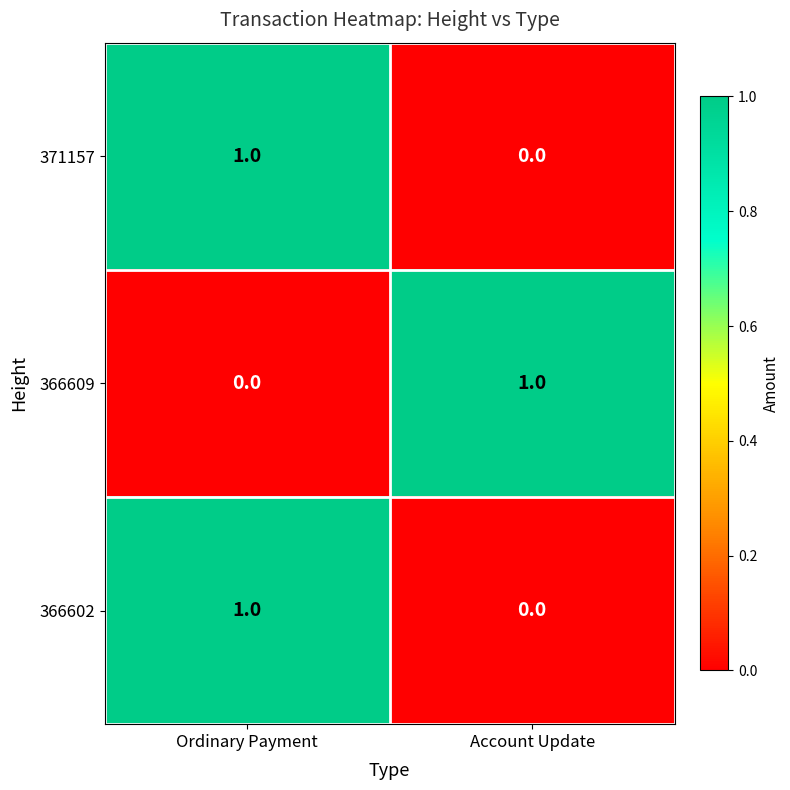

What is the difference between the highest and lowest values at Ordinary Payment?

1